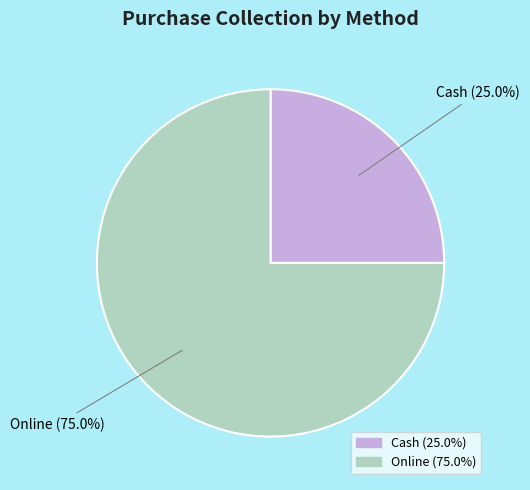

True or false: Cash accounts for 11% of the total.

False